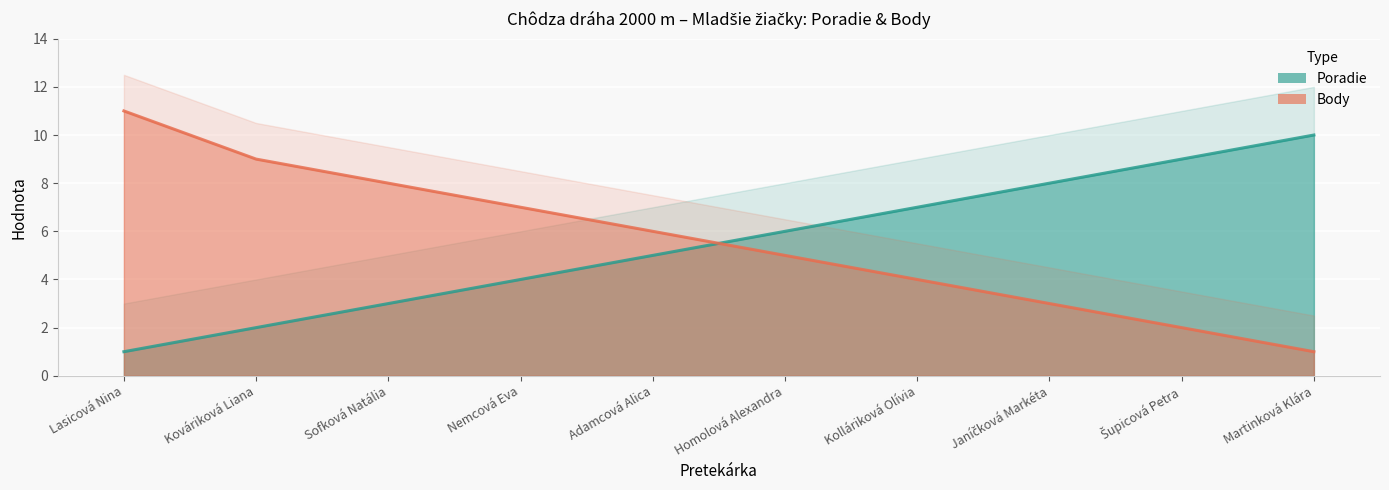

What is the difference between the highest and lowest values at Kolláriková Olívia?

3